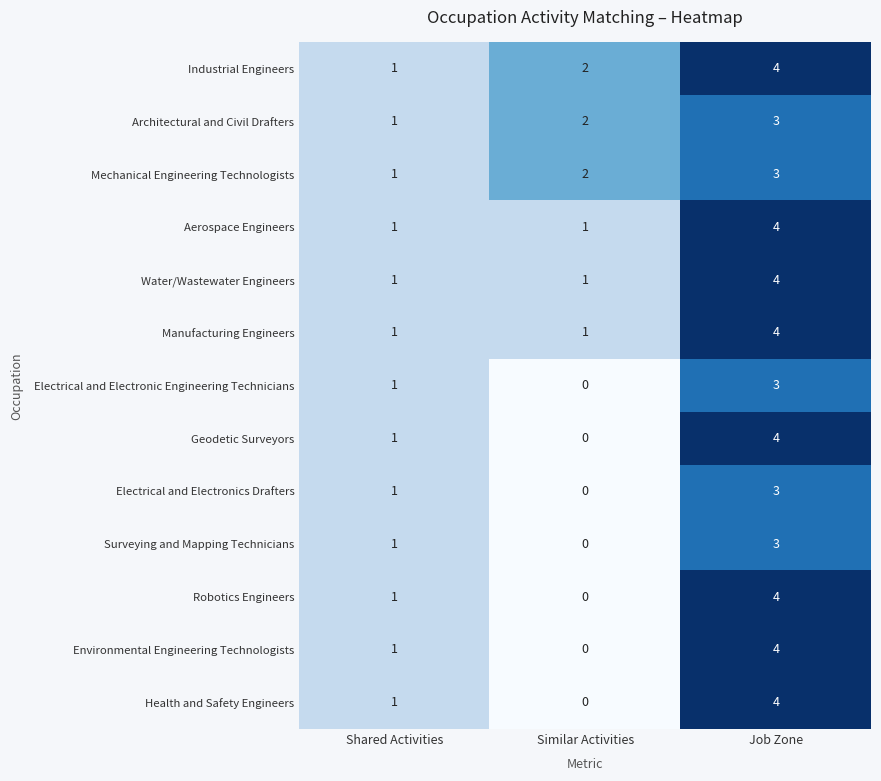

At which category does the chart reach its minimum across all series?

Similar Activities